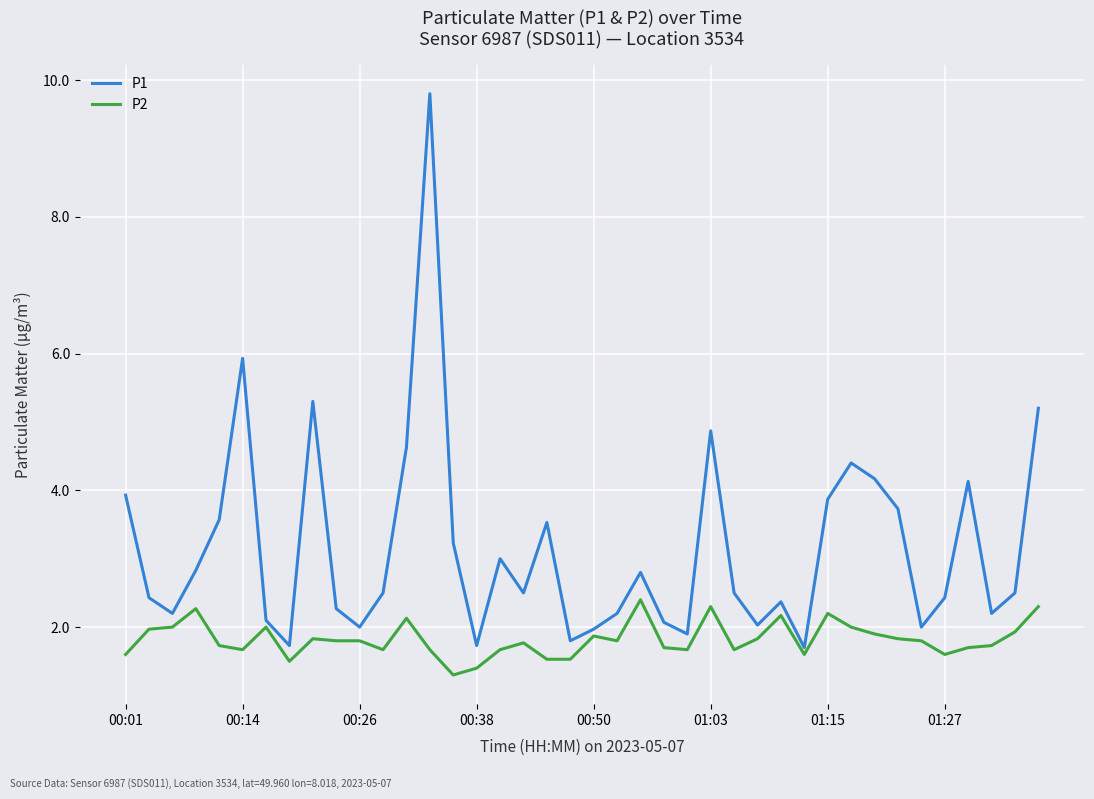

Rank the series by their maximum value, from highest to lowest.

P1, P2